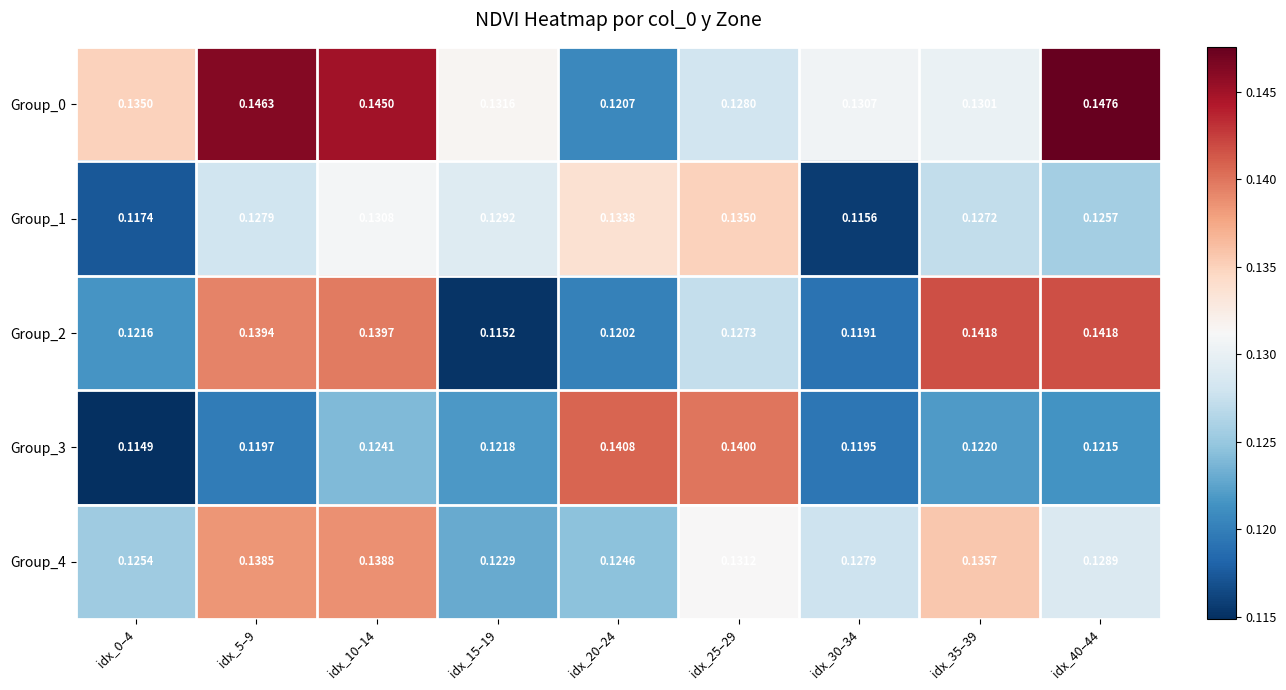

Is the value of Group_2 at idx_35–39 greater than the value of Group_4 at idx_10–14?

Yes